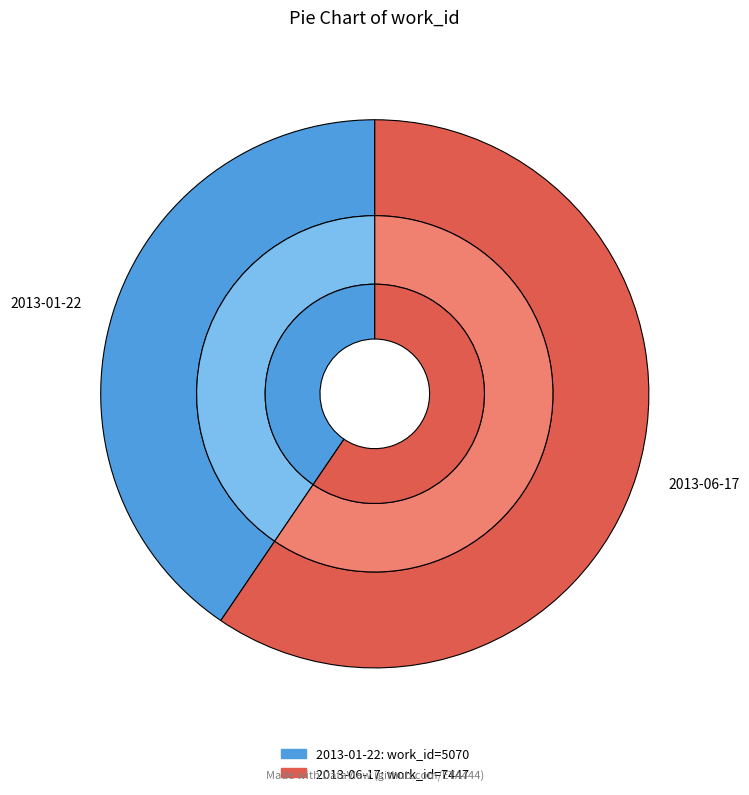

How many slices are in this pie chart?

2